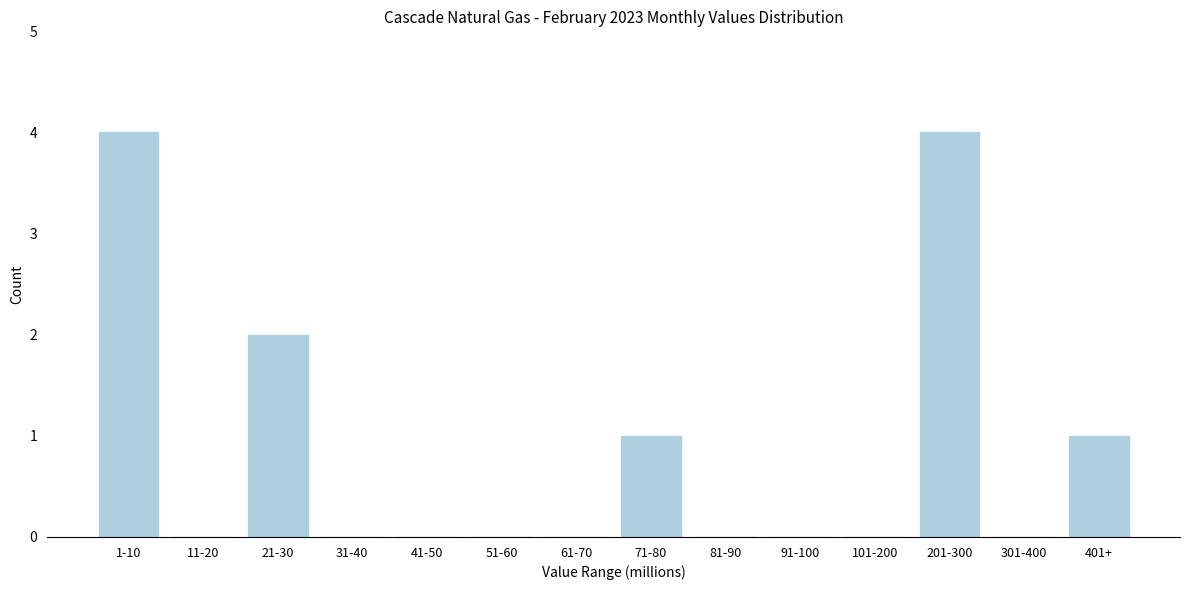

Reading left to right, transcribe all the data shown in this chart.

1-10=4	11-20=0	21-30=2	31-40=0	41-50=0	51-60=0	61-70=0	71-80=1	81-90=0	91-100=0	101-200=0	201-300=4	301-400=0	401+=1